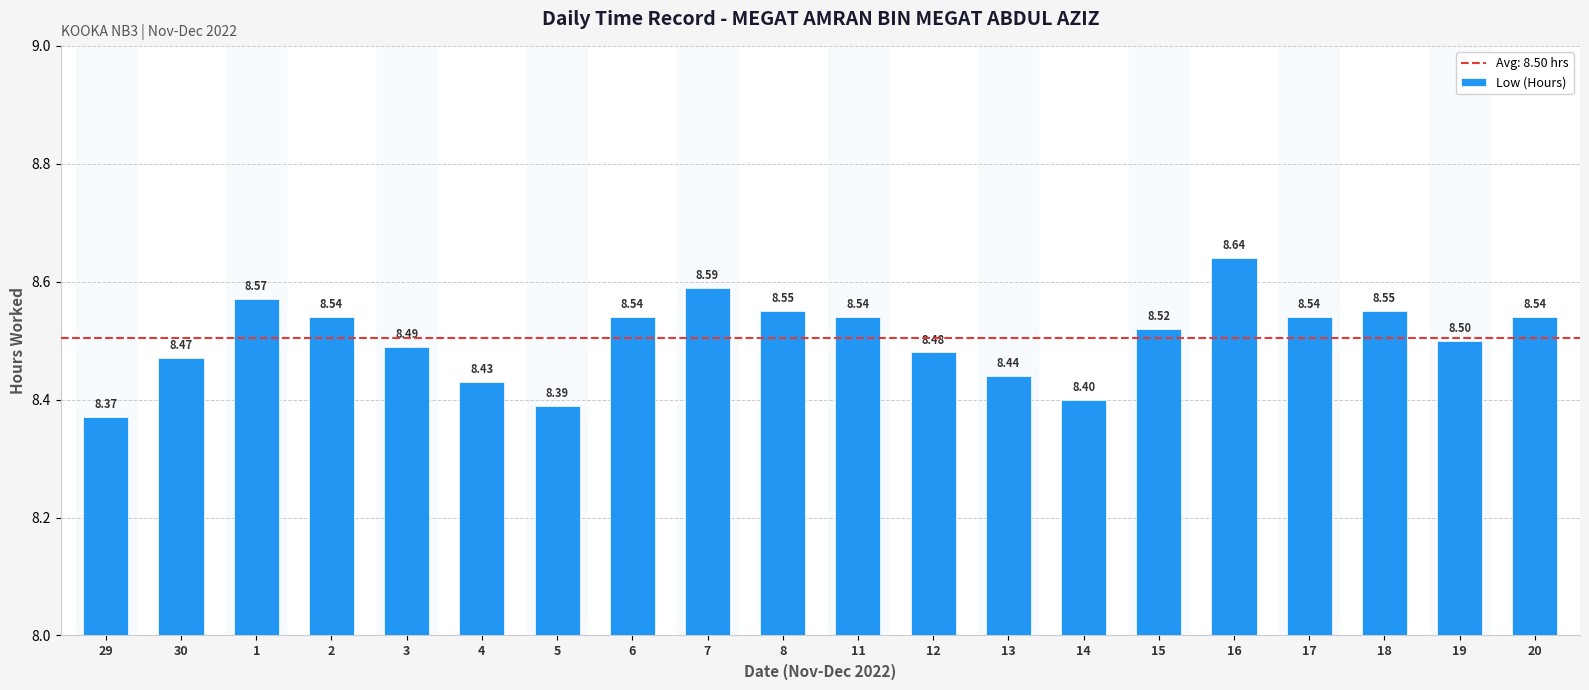

What is the sum of all values?

170.1